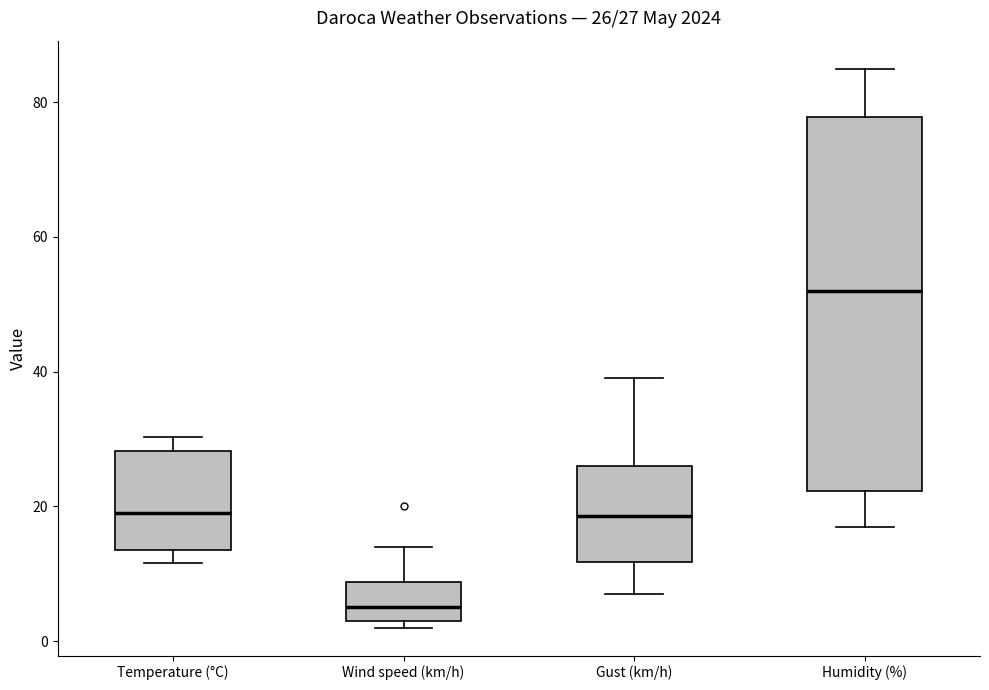

Which box has the highest median line?

Humidity (%)